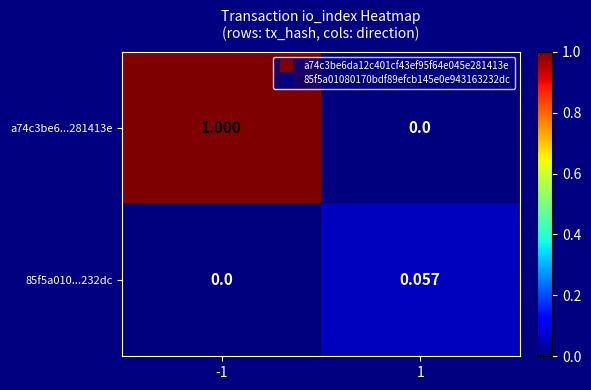

Reading left to right, list all the values displayed in this chart.

a74c3be6...281413e: -1=1.0	1=0.0
85f5a010...232dc: -1=0.0	1=0.1